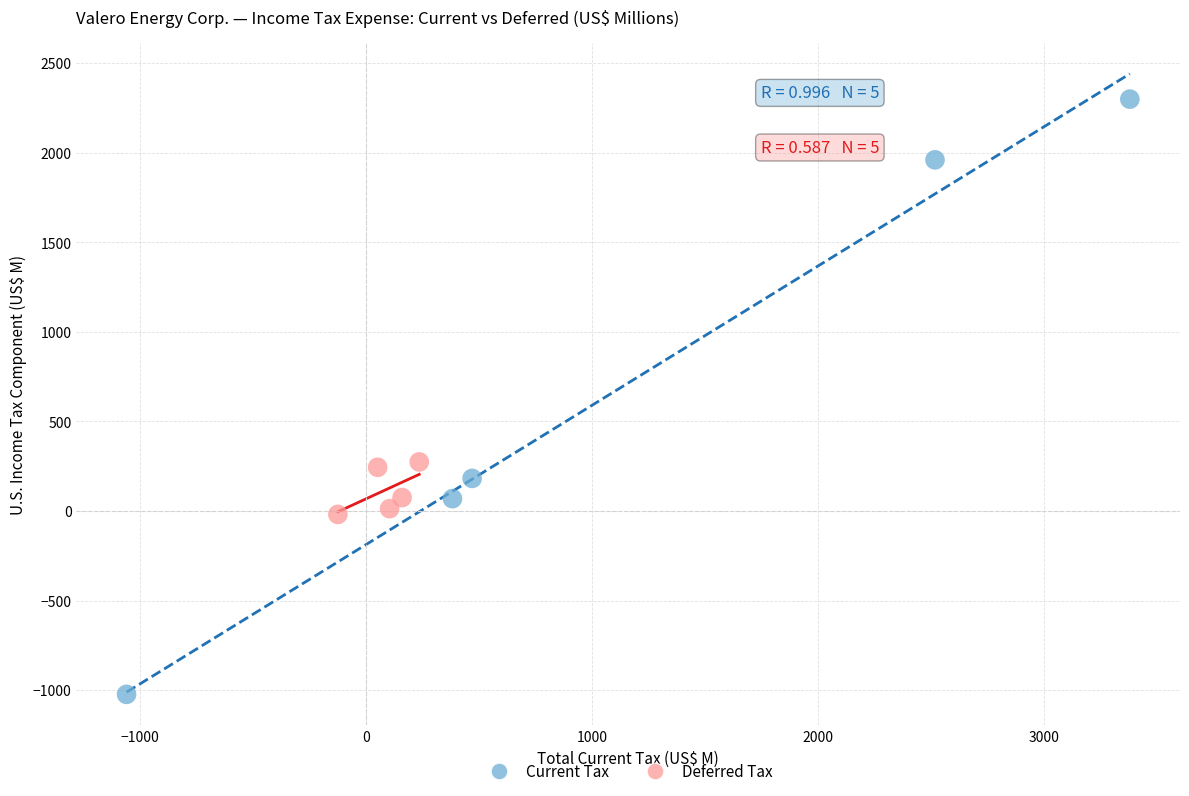

Which series has the largest Y range (max minus min)?

Current Tax